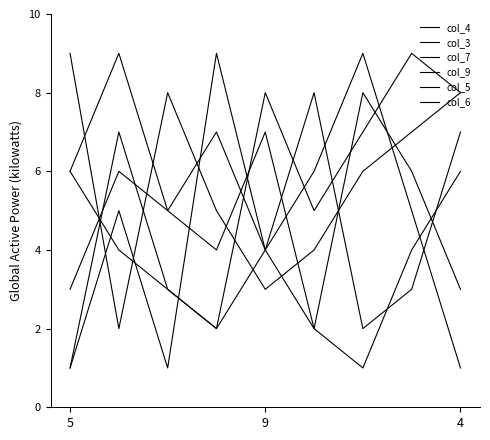

At which category does col_4 reach its first local valley?

4